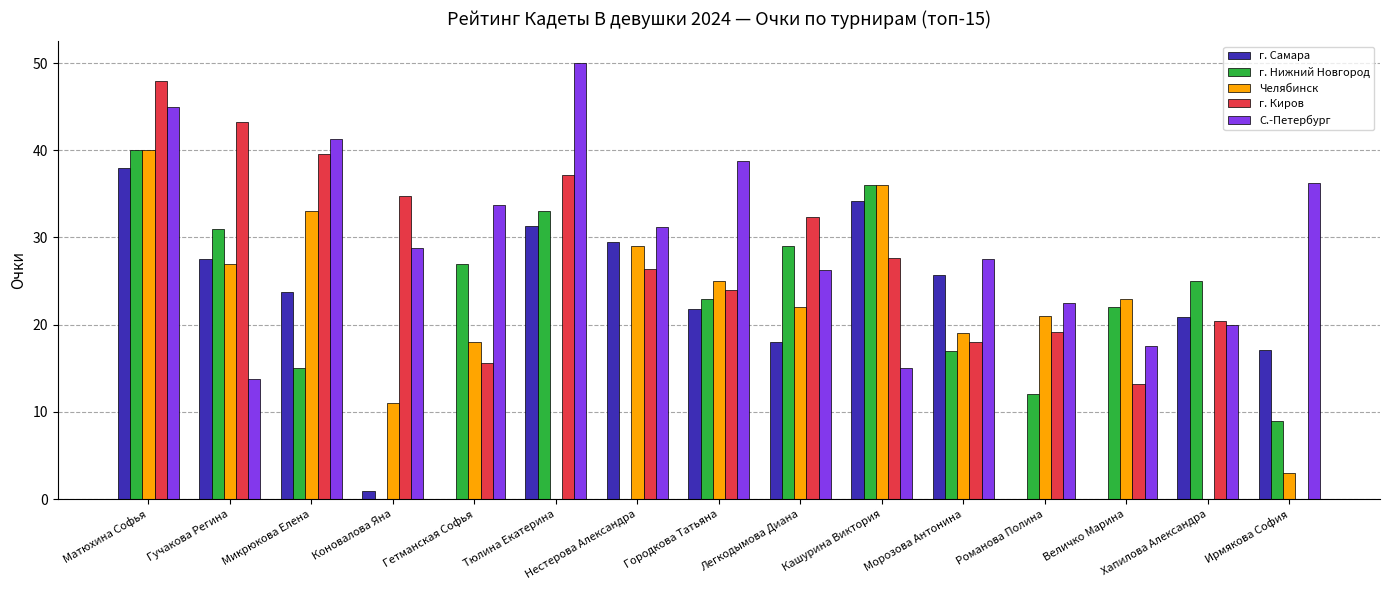

Which series has the largest total across all categories?

С.-Петербург